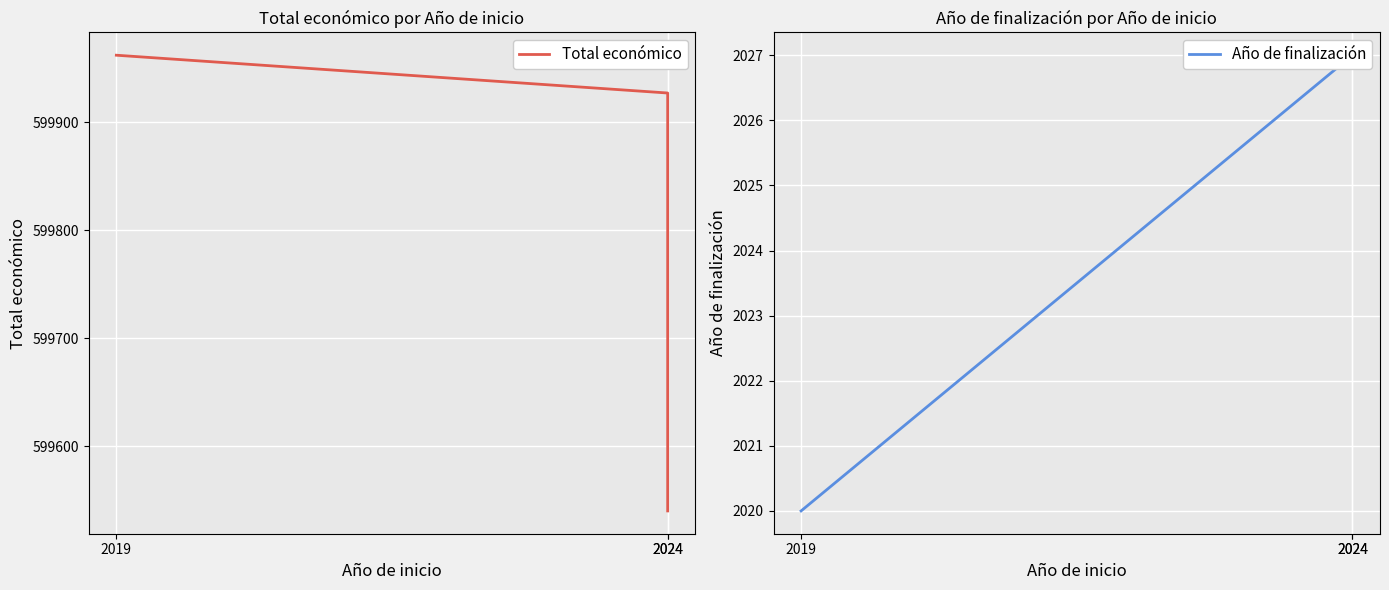

What value does the Año de finalización series have at 2024?

2027